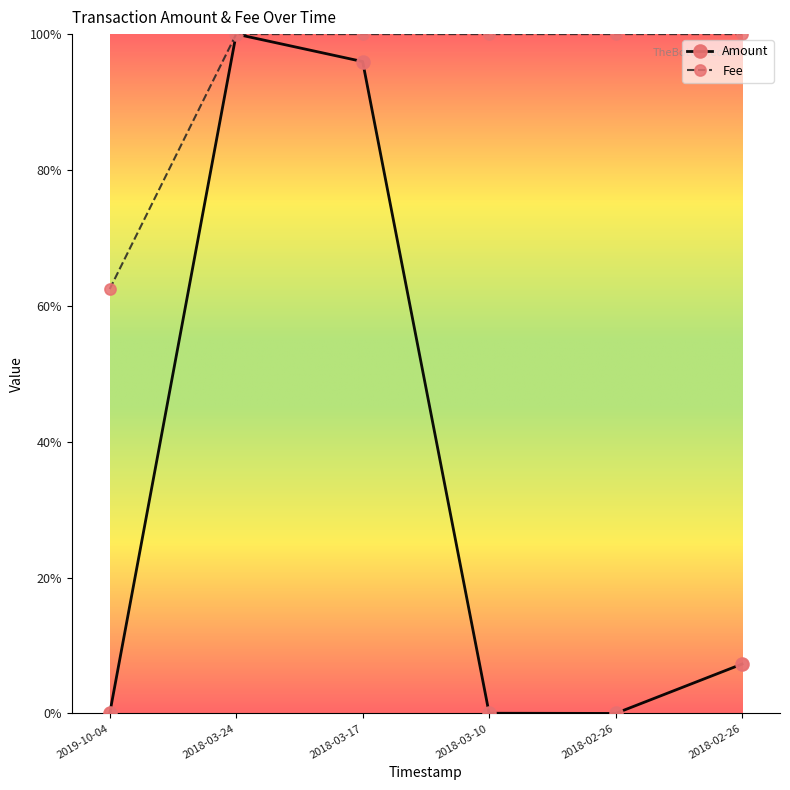

What is the greatest value displayed?

1.0